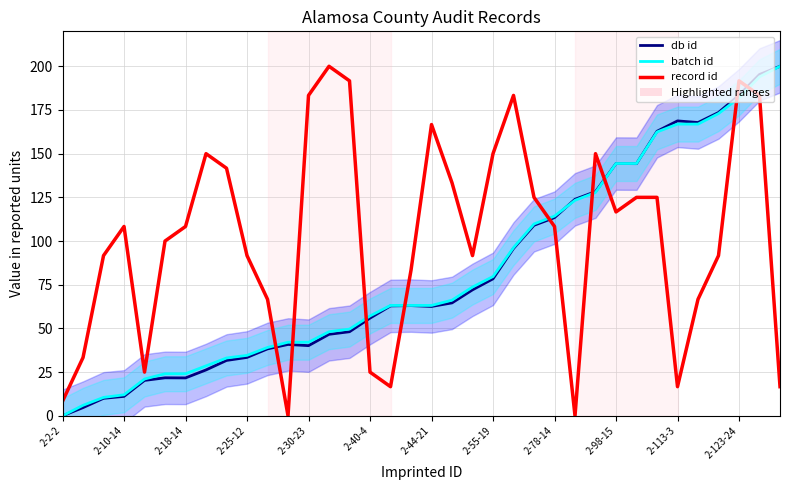

True or false: batch id and db id intersect in this chart.

True